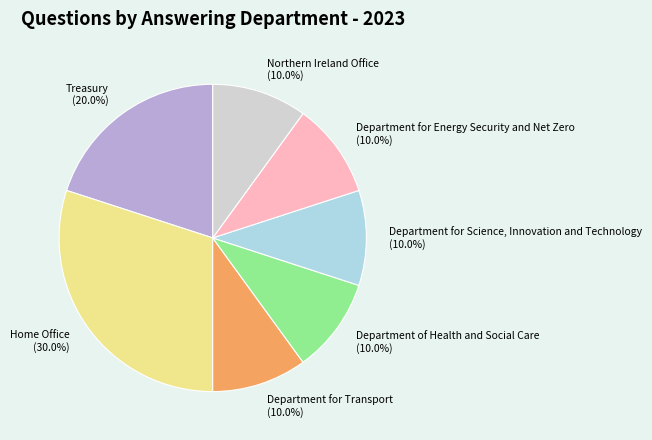

To the nearest percent, what is the average slice percentage?

14%